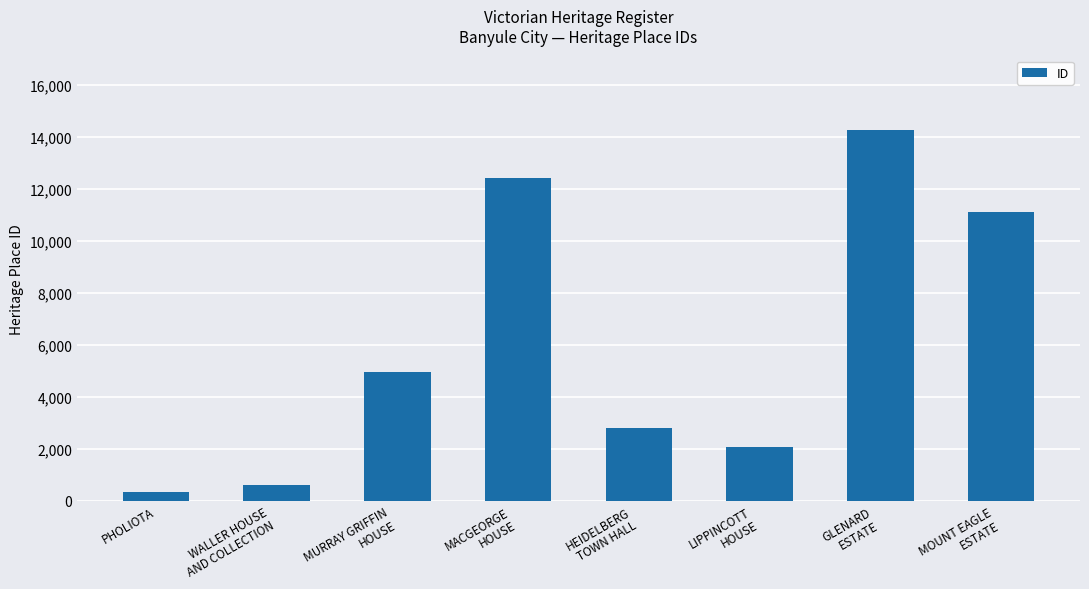

What is the ratio of the value at PHOLIOTA to the value at HEIDELBERG
TOWN HALL?

0.1